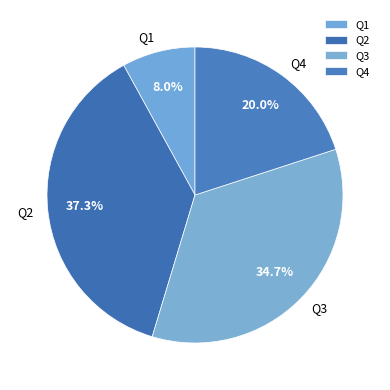

The Q1 slice represents 14% of the pie. True or false?

False